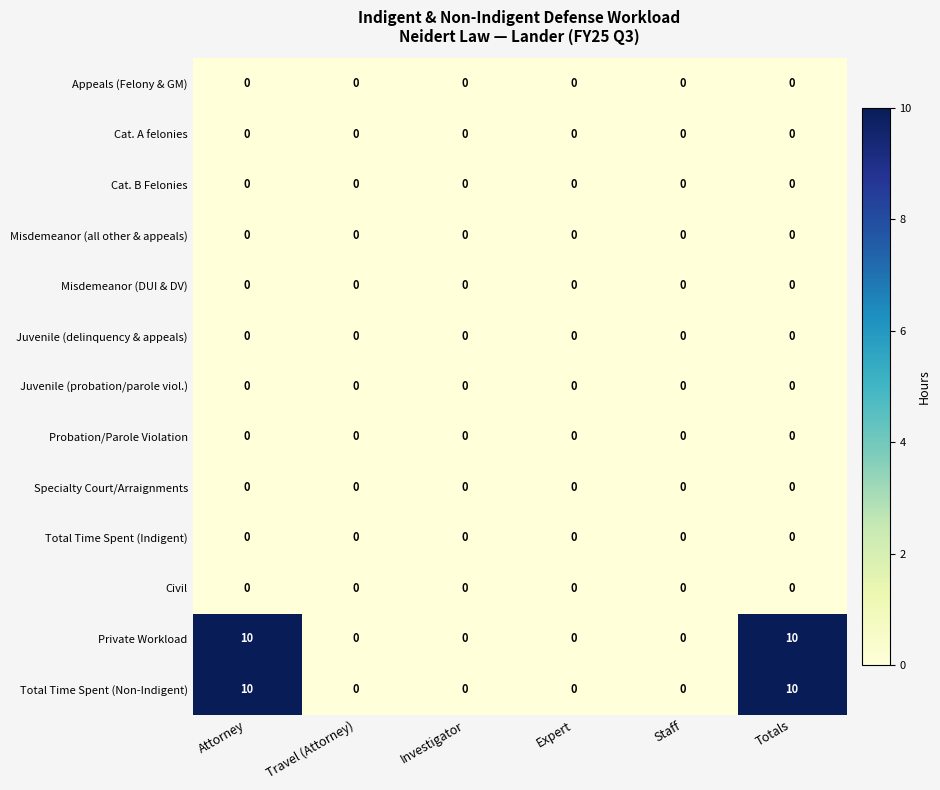

What is the total value across all series at Attorney?

20